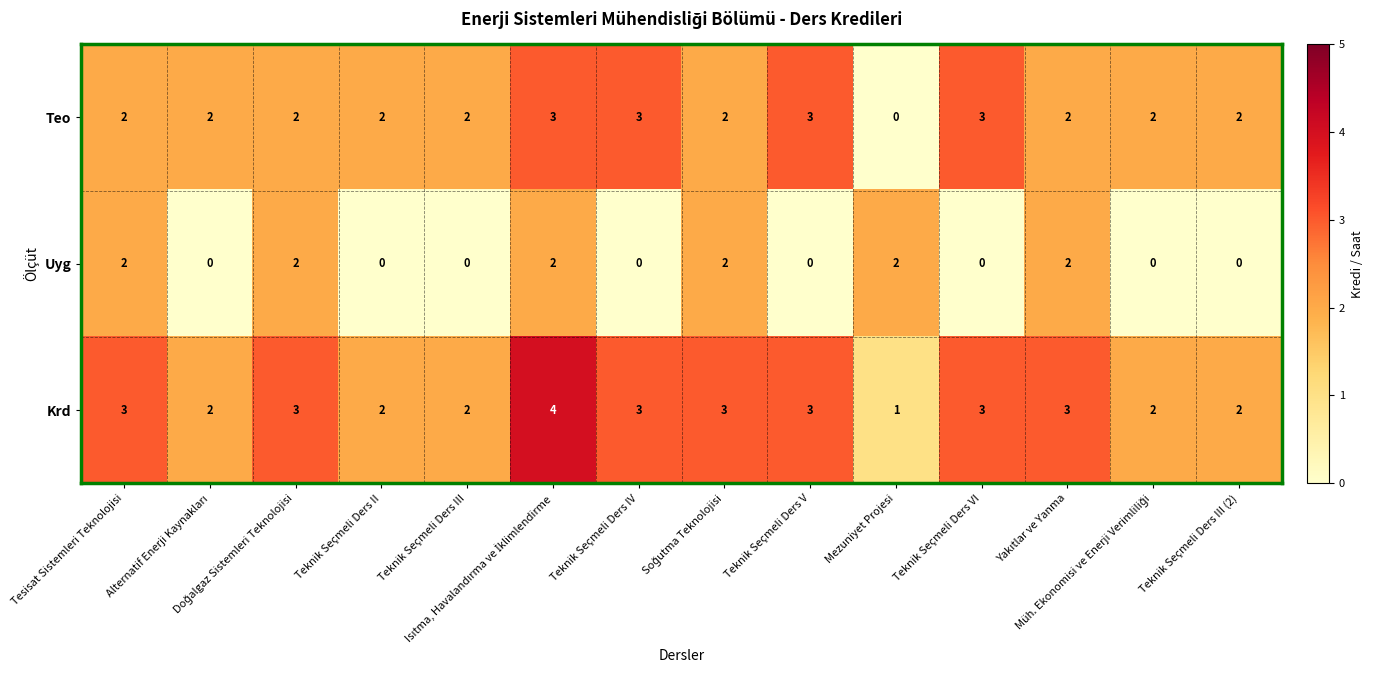

How many categories are shown in the chart?

14